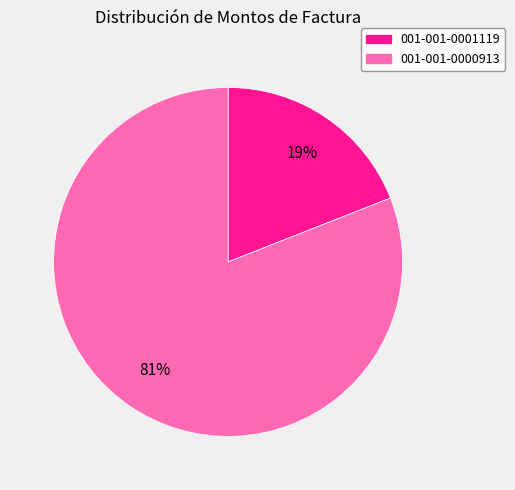

Which has a higher value, 001-001-0000913 or 001-001-0001119?

001-001-0000913